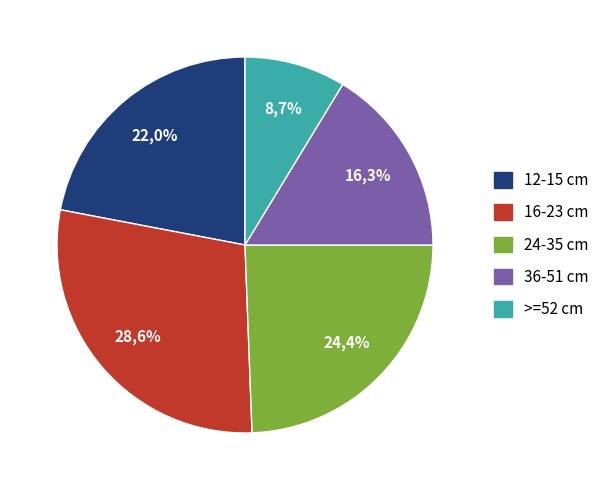

Is there any slice that represents more than half of the pie?

No